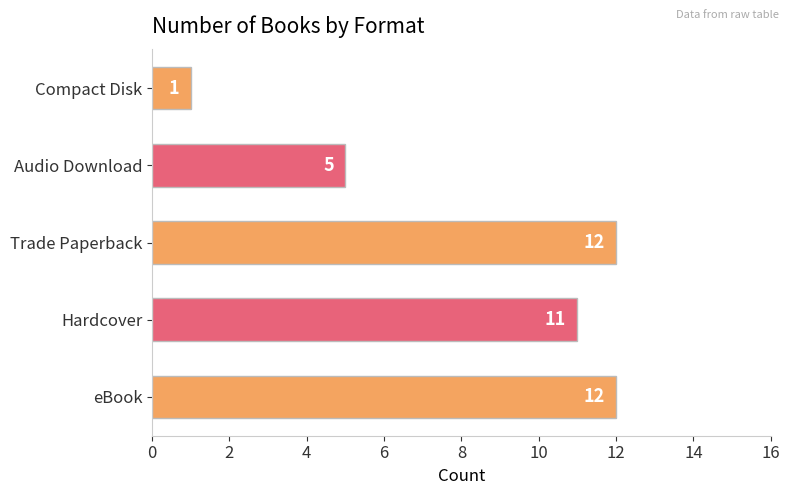

At which label is the value closest to 6?

Audio Download